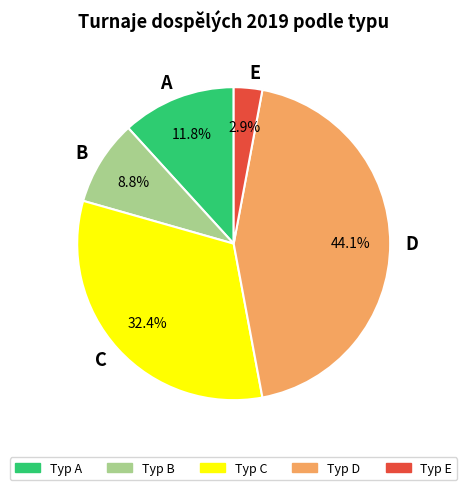

Combined, what portion of the pie is E and C?

35.3%